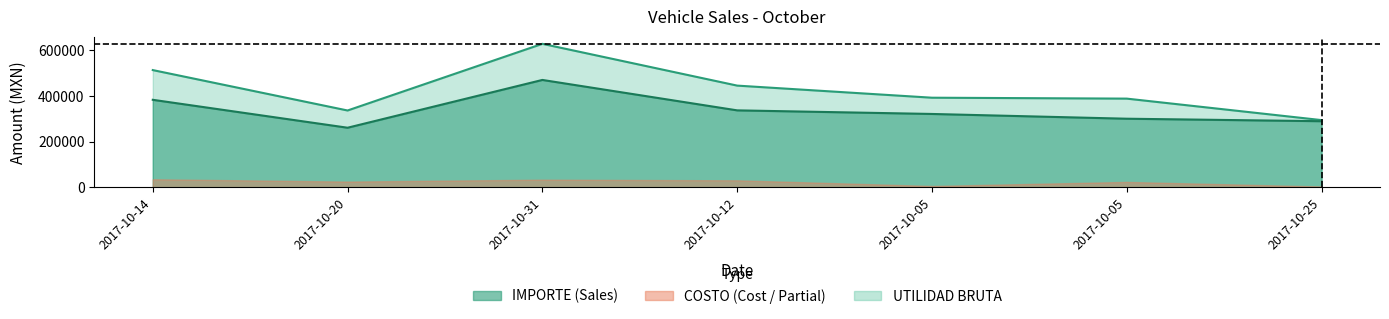

What is the maximum value shown in the chart?

628900